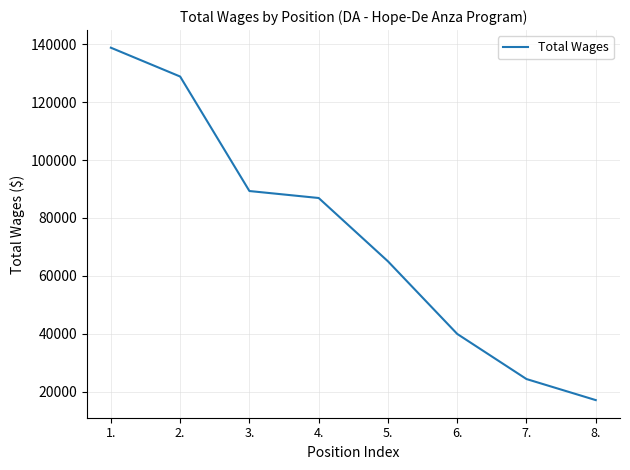

The value at 2. is 128895. True or false?

True